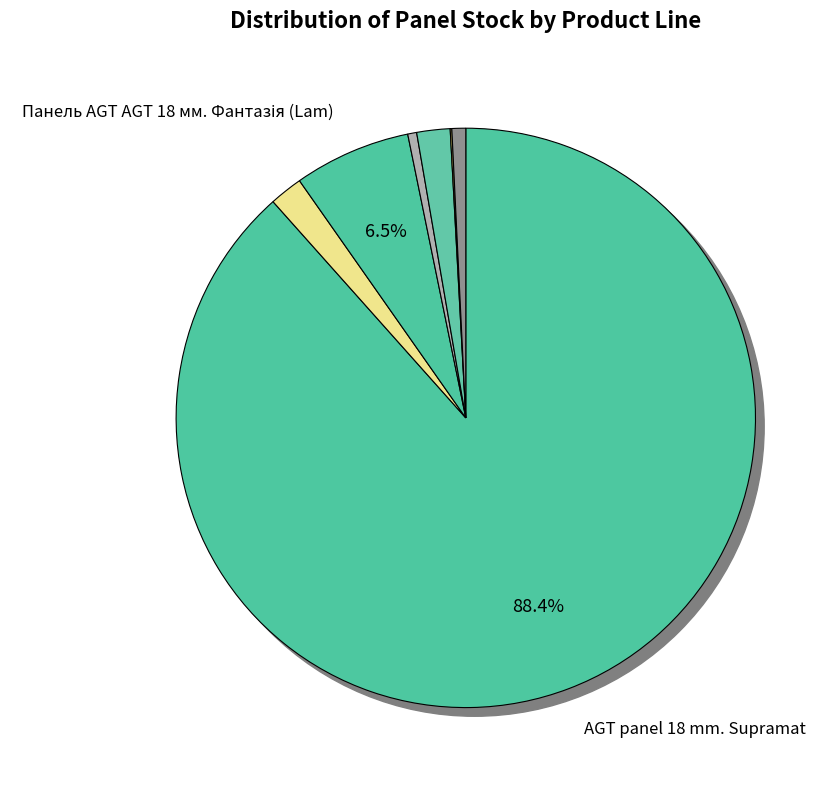

To the nearest percent, what percentage of the pie is Панель AGT AGT 18 мм. Фантазія (Lam)?

7%